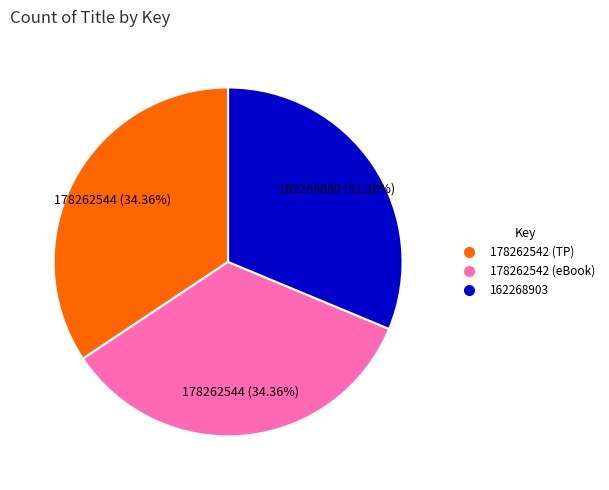

Is there any slice that represents more than half of the pie?

No